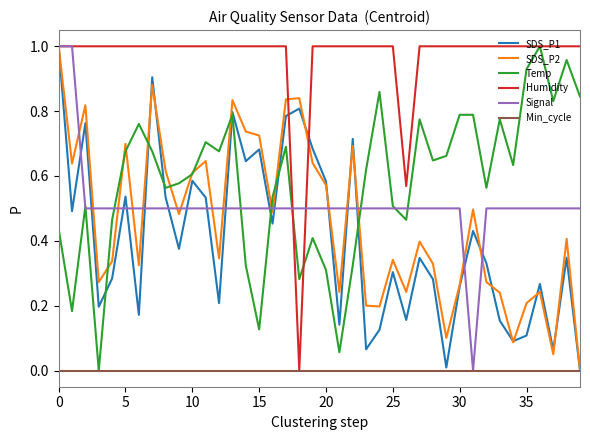

Which series has the largest total across all categories?

Humidity